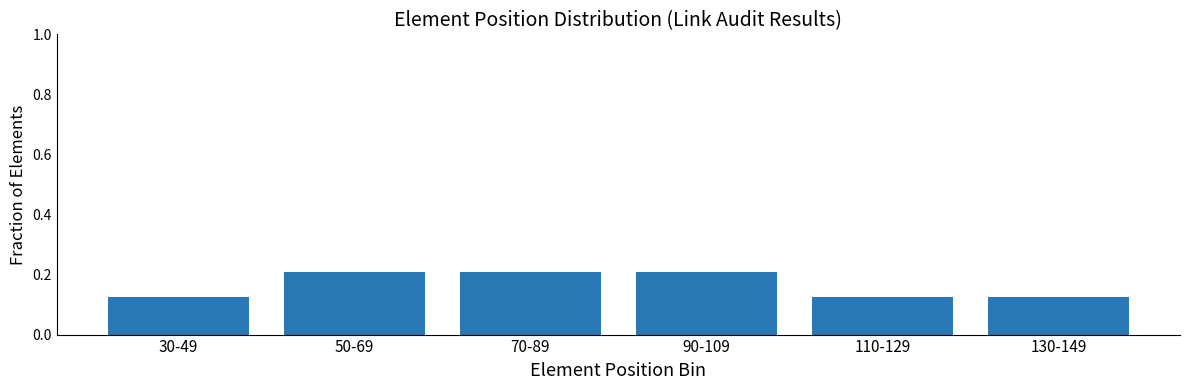

Count the values in the range 0 to 1.

6